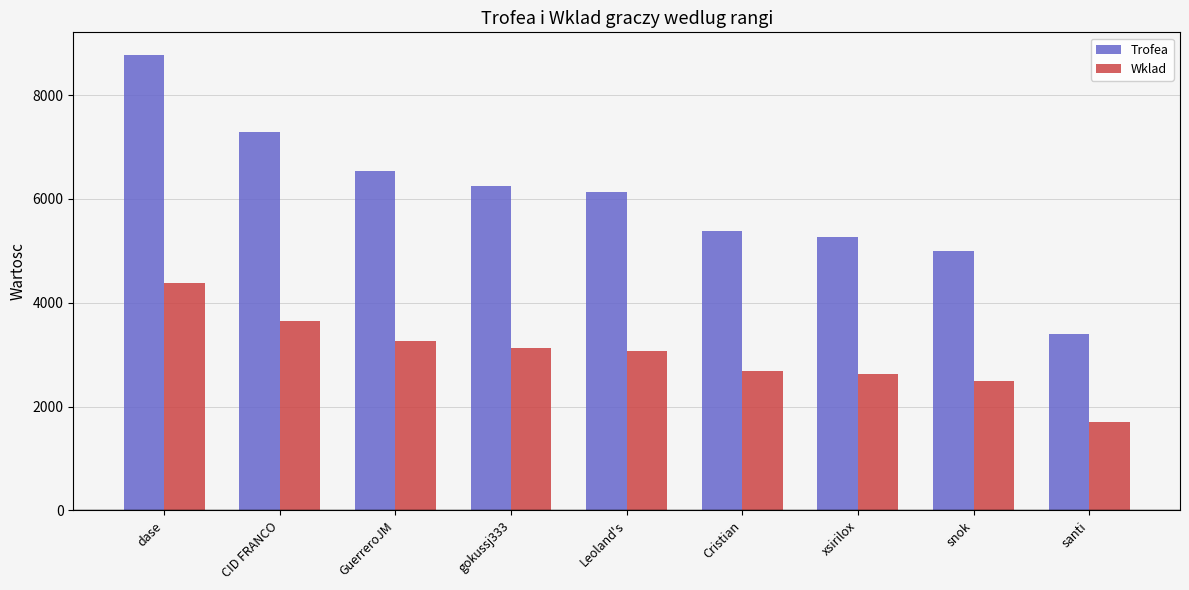

How many categories are shown in the chart?

9